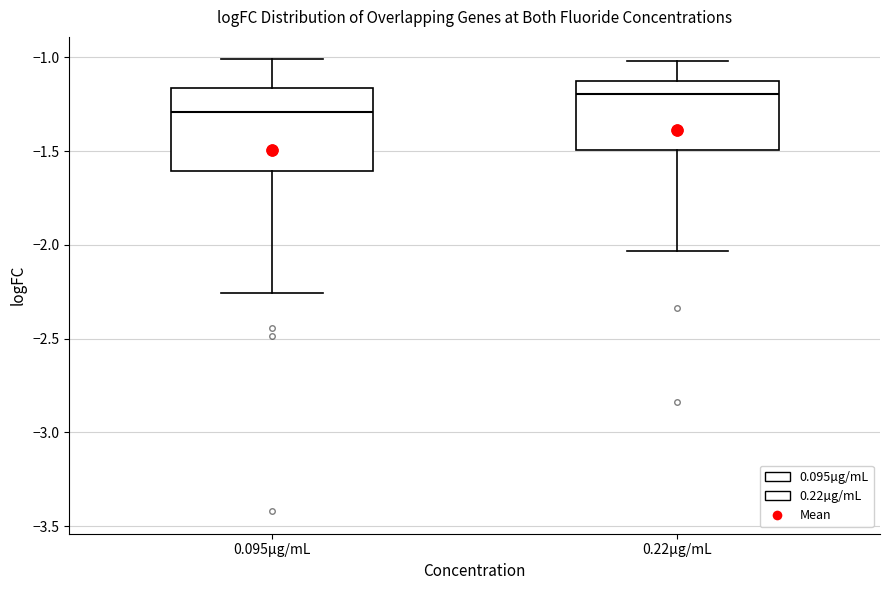

Reading left to right, transcribe this box plot: for each box, give where its median line is, the range the box spans, and where its two whiskers end, as read against the y-axis. The values are not printed on the chart, so give them approximately, as read against the axis.

0.095µg/mL: median -1.30, box -1.60 to -1.15, whiskers -2.25 to -1.00
0.22µg/mL: median -1.20, box -1.50 to -1.10, whiskers -2.05 to -1.00